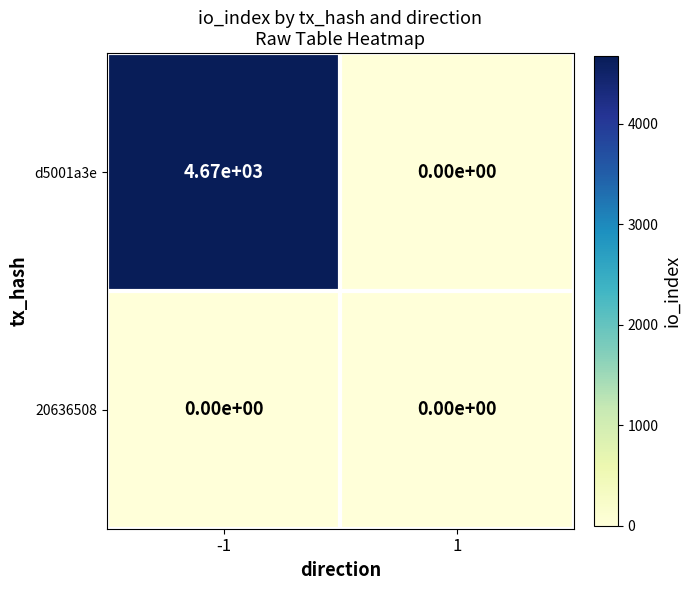

True or false: d5001a3e has a value of 0 at 1.

True